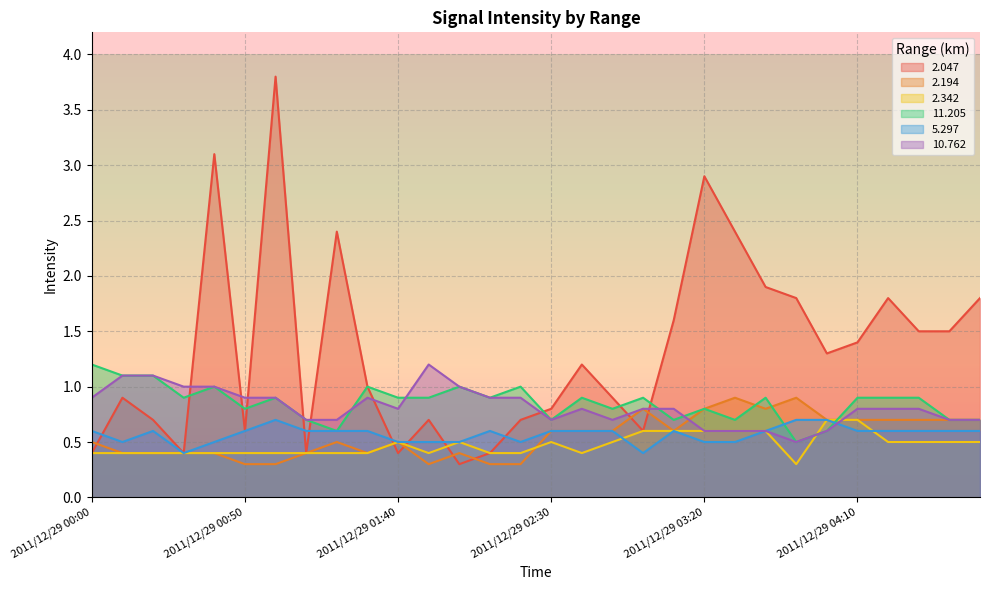

How many values in the 2.047 series exceed 1?

15